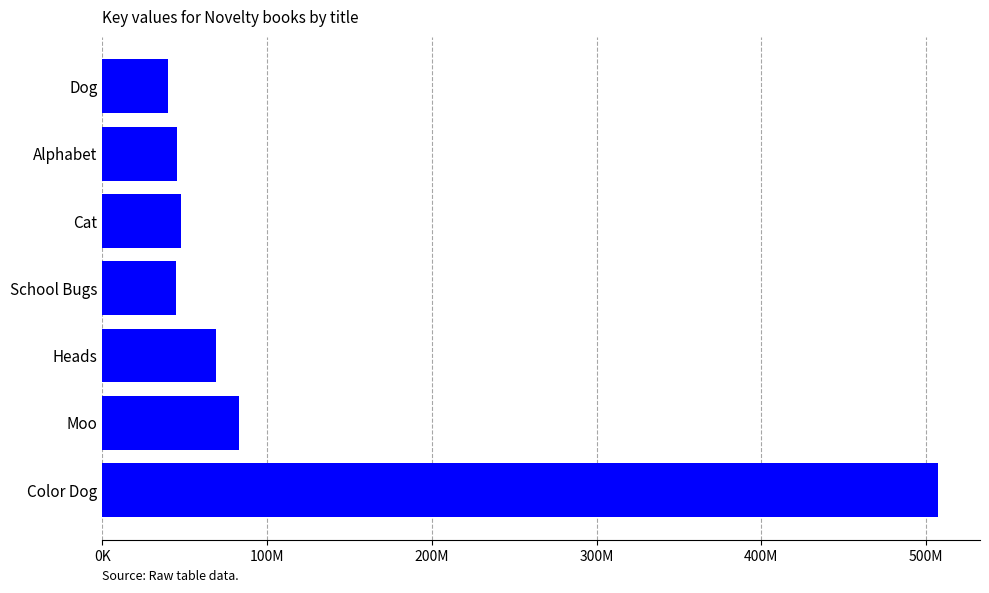

Are the bars horizontal?

Yes